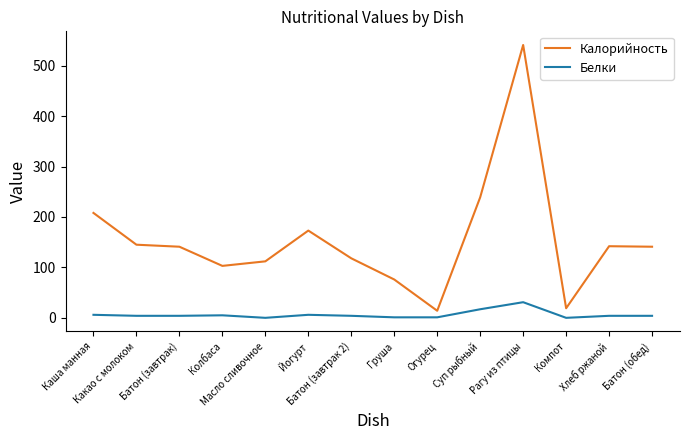

Is it true that Калорийность equals 76 at Груша?

True